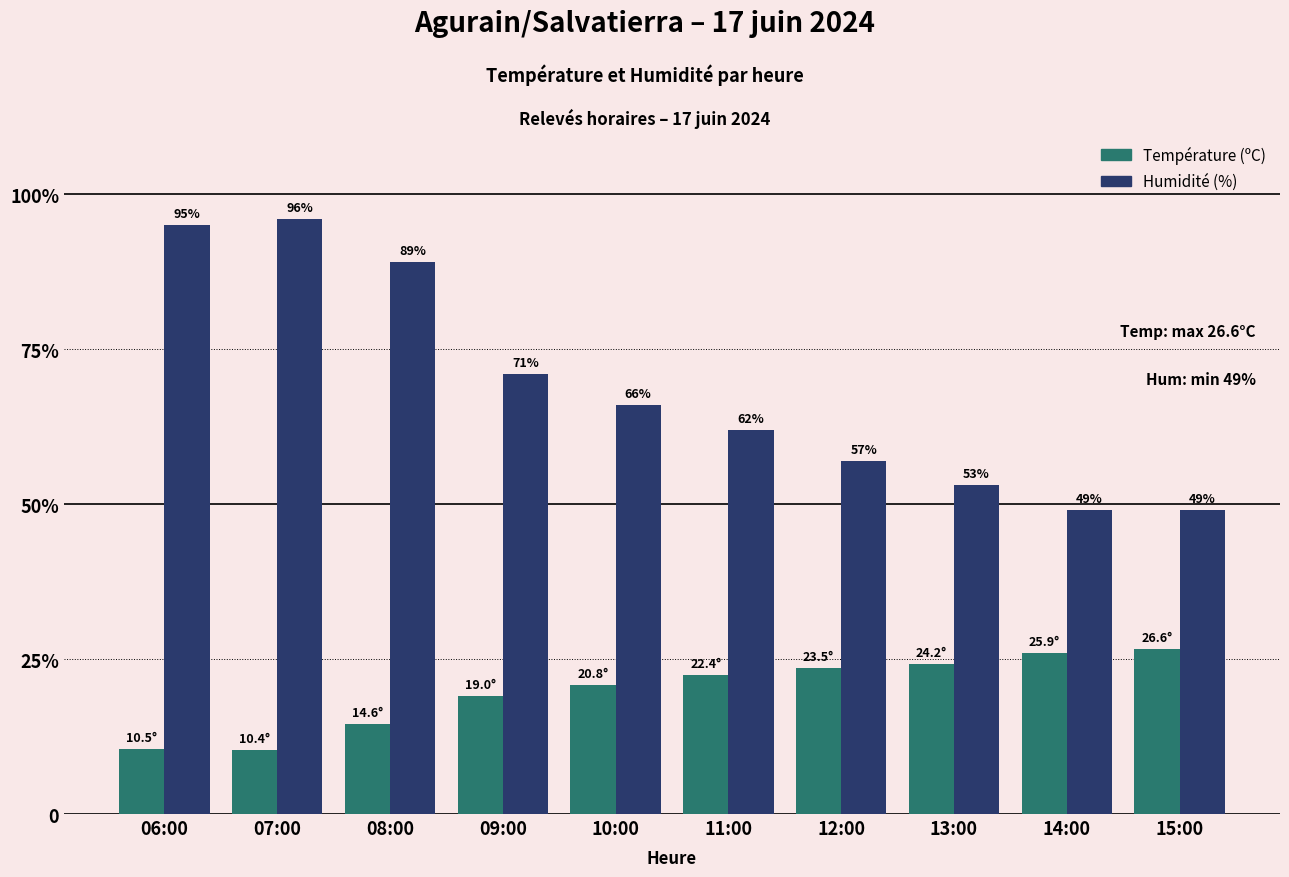

What is the difference between the maximum and minimum values in the Humidité (%) series?

47.0